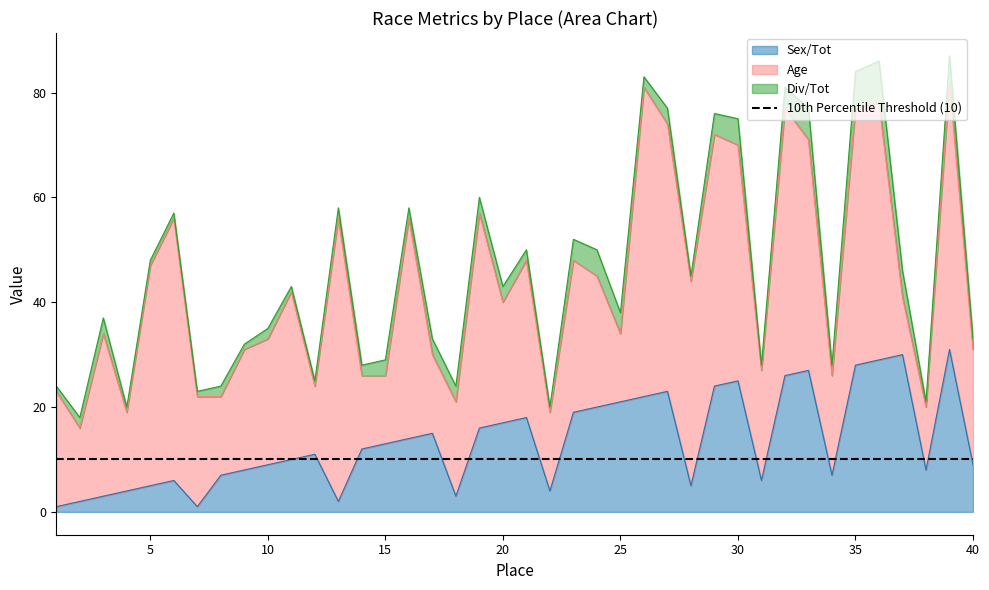

Where does the Age series first go above 25?

3